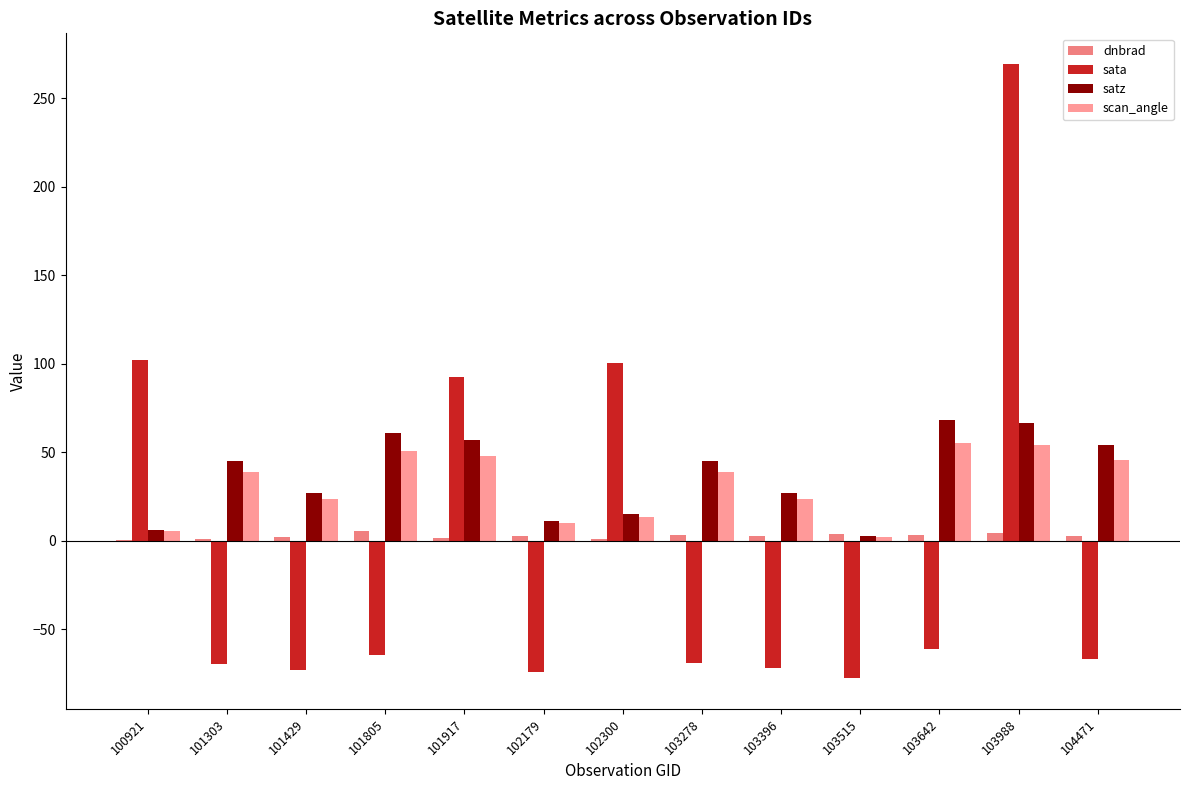

At which label does dnbrad first exceed 2?

101429